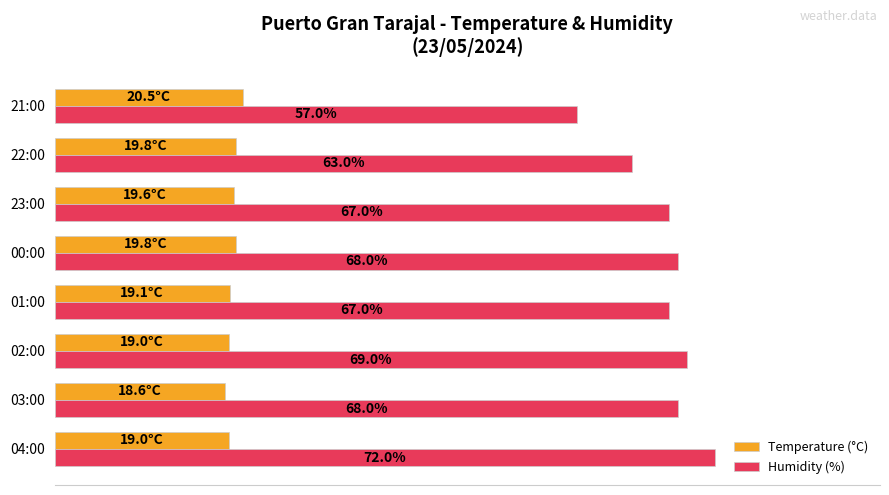

What are all the series names shown in the legend?

Temperature (°C), Humidity (%)